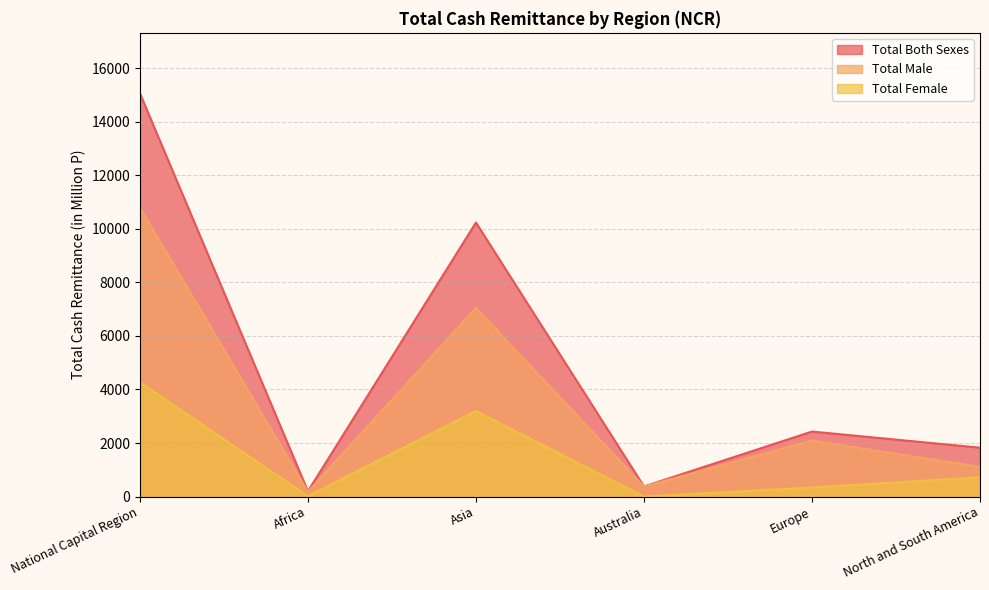

List the series in order of their peak value, highest first.

Total Both Sexes, Total Male, Total Female